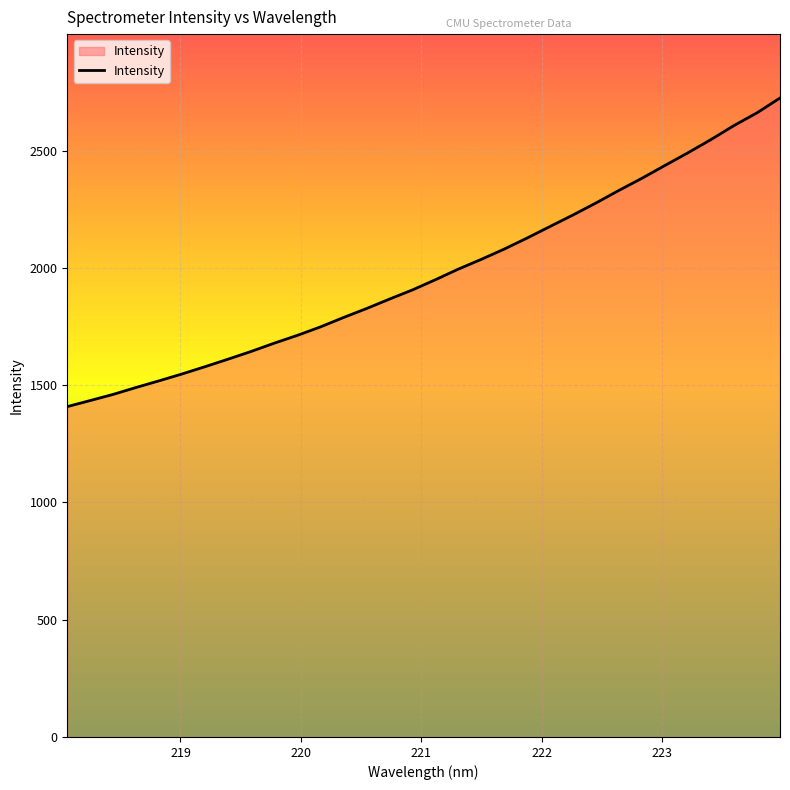

What is the maximum value shown in the chart?

2724.8